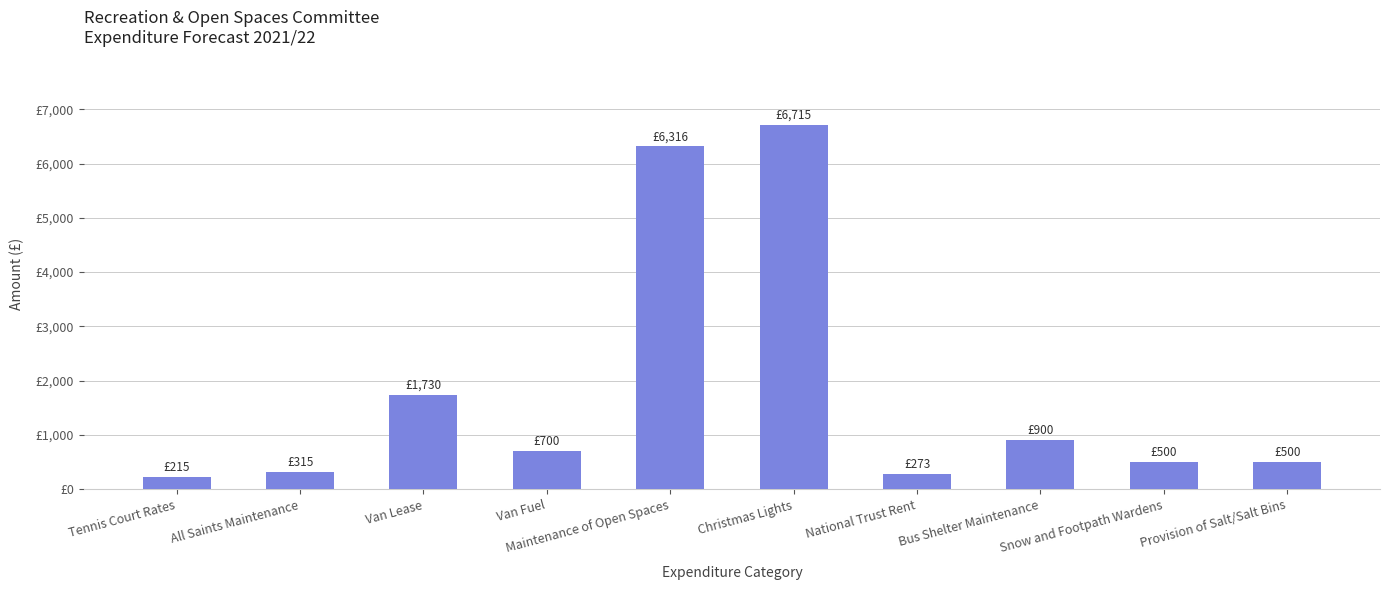

Are the bars horizontal?

No